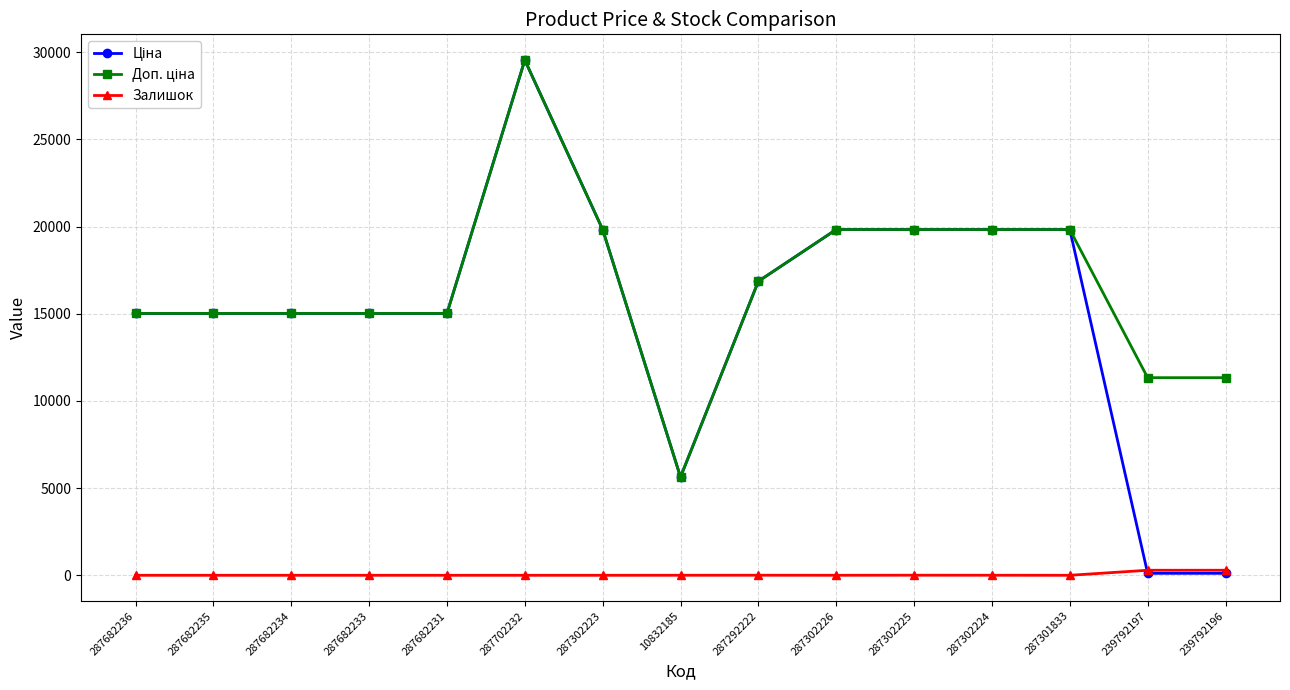

What is the spread (max minus min) of values at 287702232?

29548.9